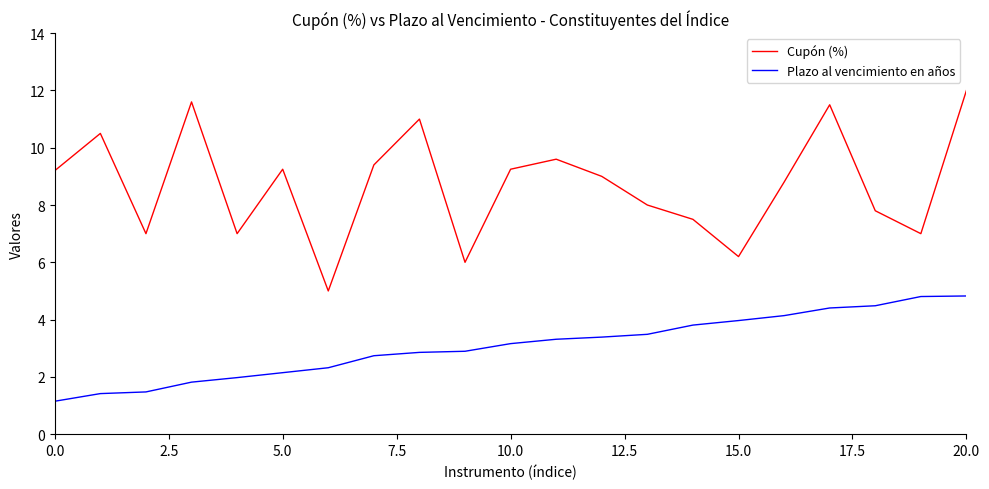

How many lines are shown in the chart?

2